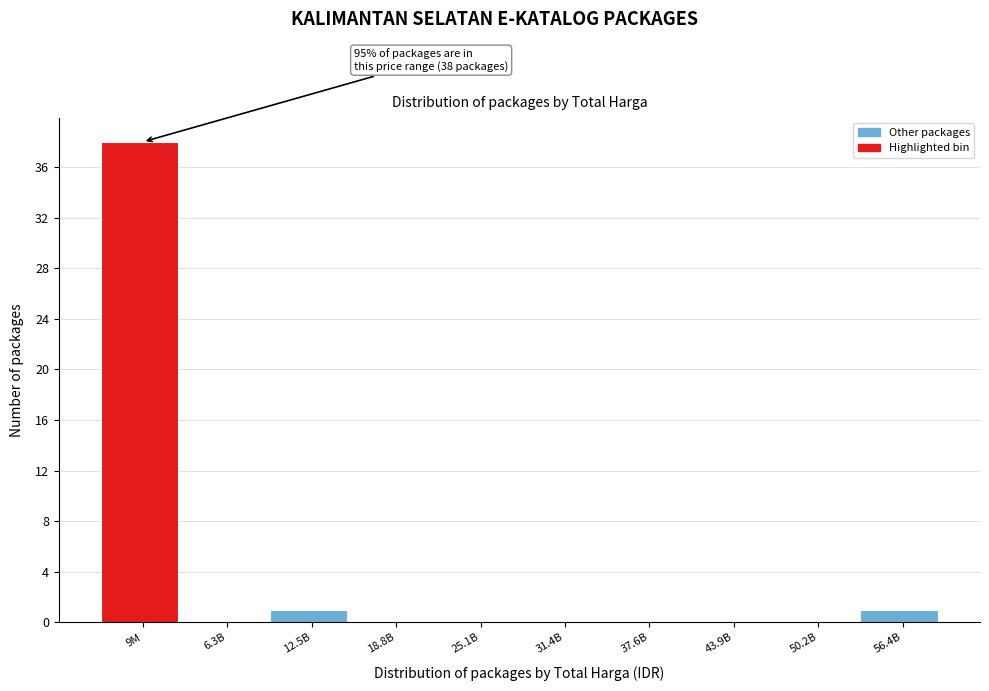

Reading left to right, list all the values displayed in this chart.

9M=38	6.3B=0	12.5B=1	18.8B=0	25.1B=0	31.4B=0	37.6B=0	43.9B=0	50.2B=0	56.4B=1